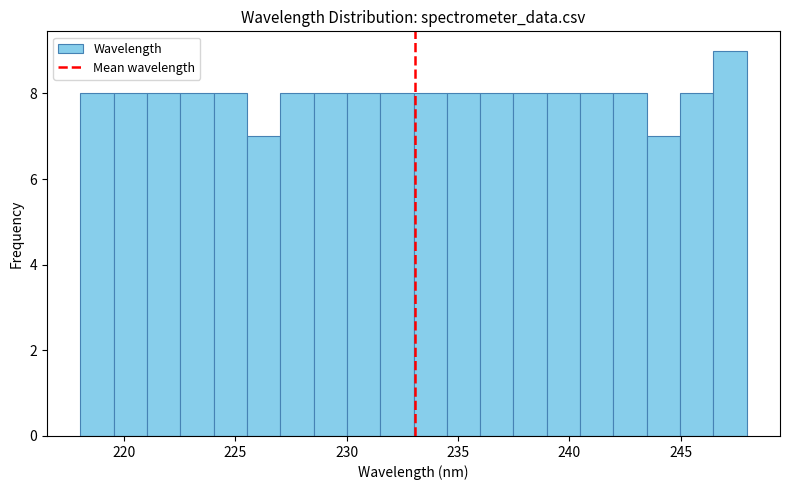

Read against the x-axis, roughly where is the centre of the tallest bar?

247.0